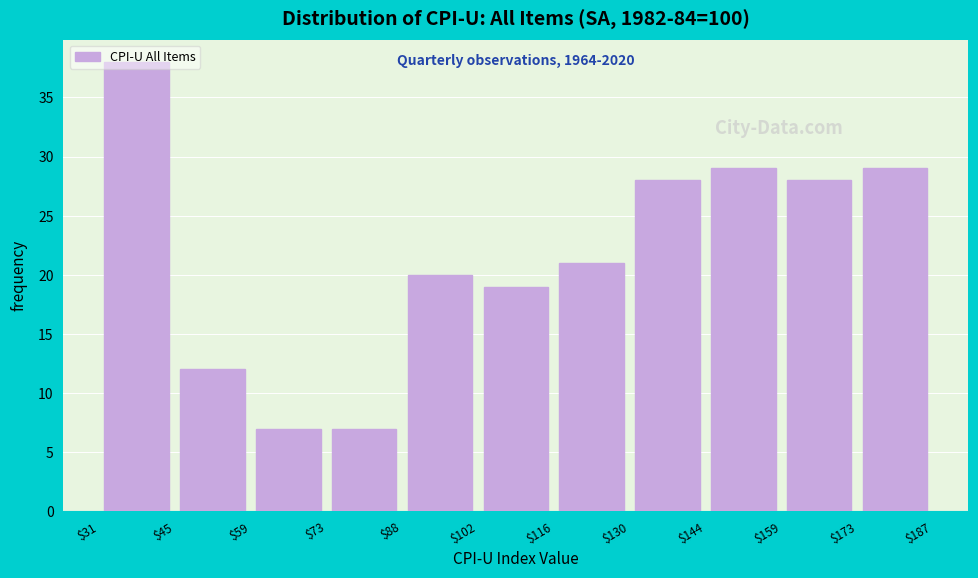

Over which range of the x-axis is the bar tallest?

$31 to $45